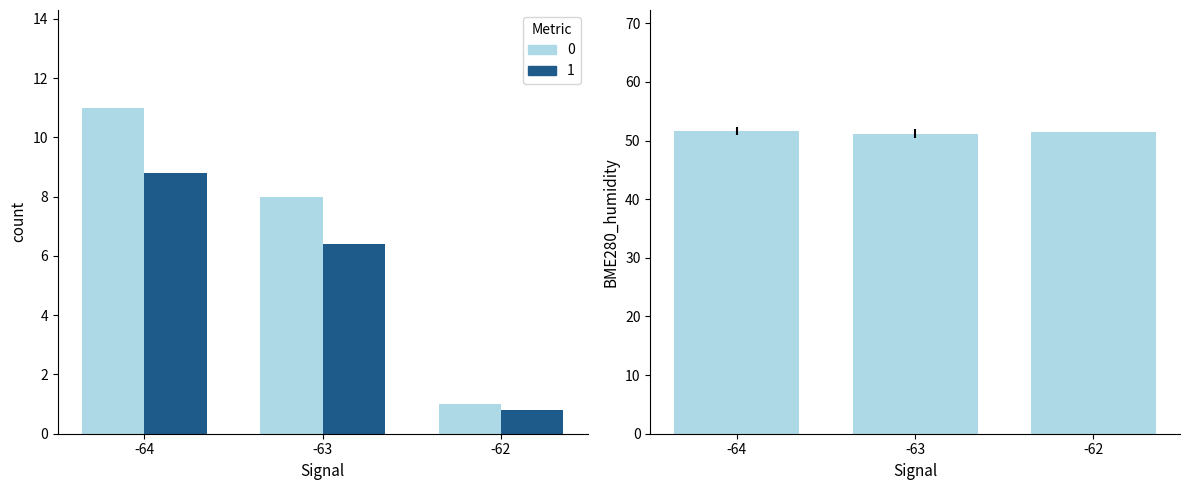

At -64, list the series in order from largest to smallest.

BME280_humidity, count, Max_cycle scaled